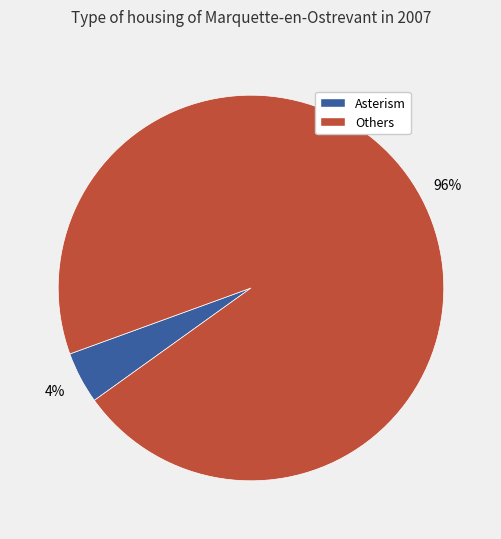

True or false: Others accounts for 96% of the total.

True